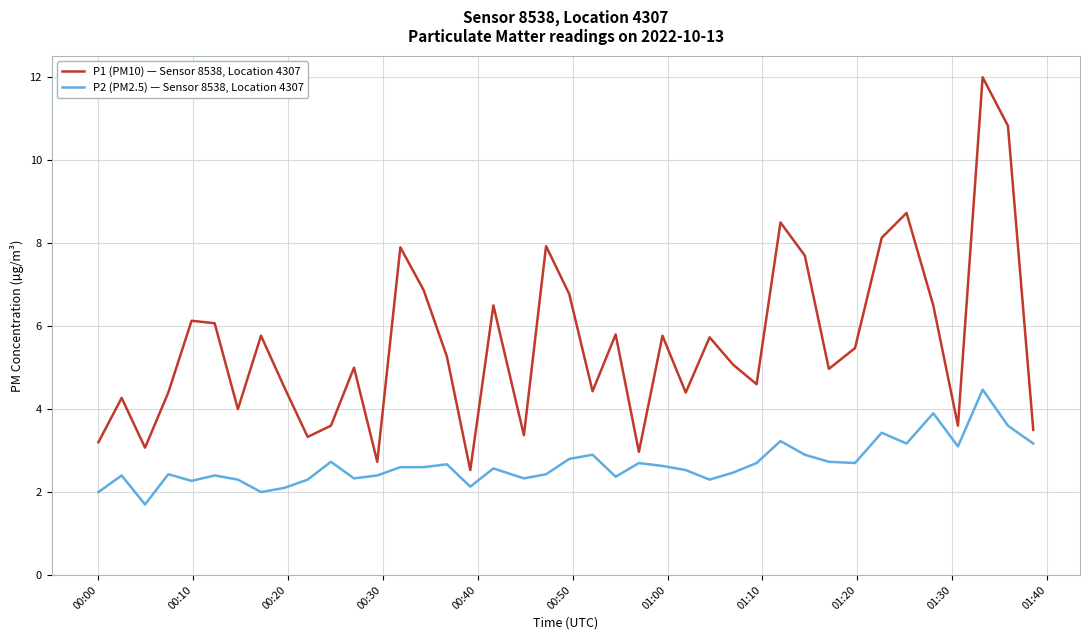

What is the highest value of the P2 (PM2.5) — Sensor 8538, Location 4307 series?

4.5